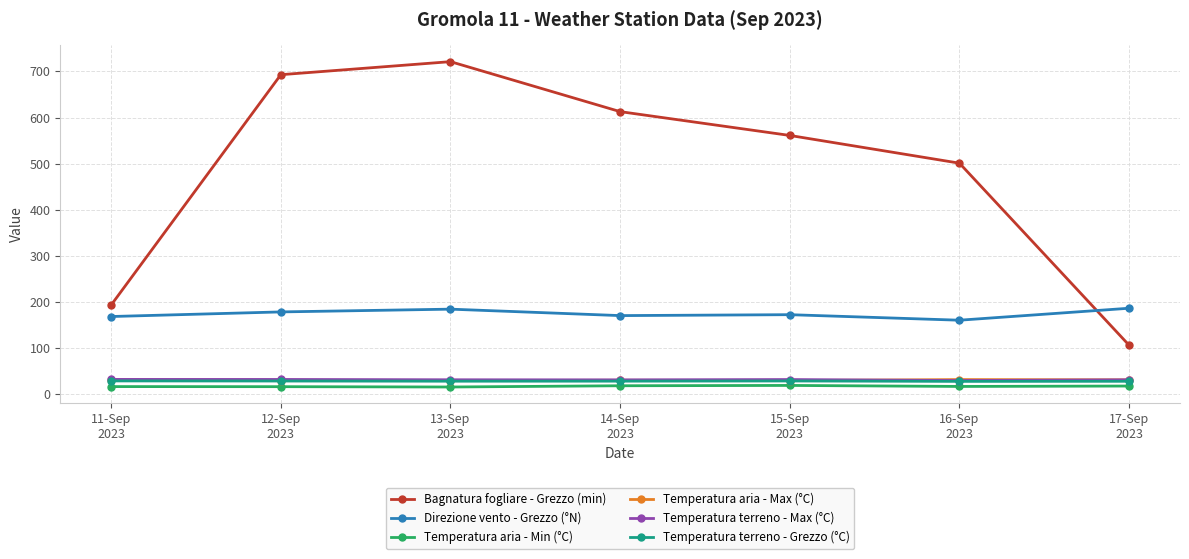

What is the lowest value of the Temperatura aria - Max (°C) series?

28.8